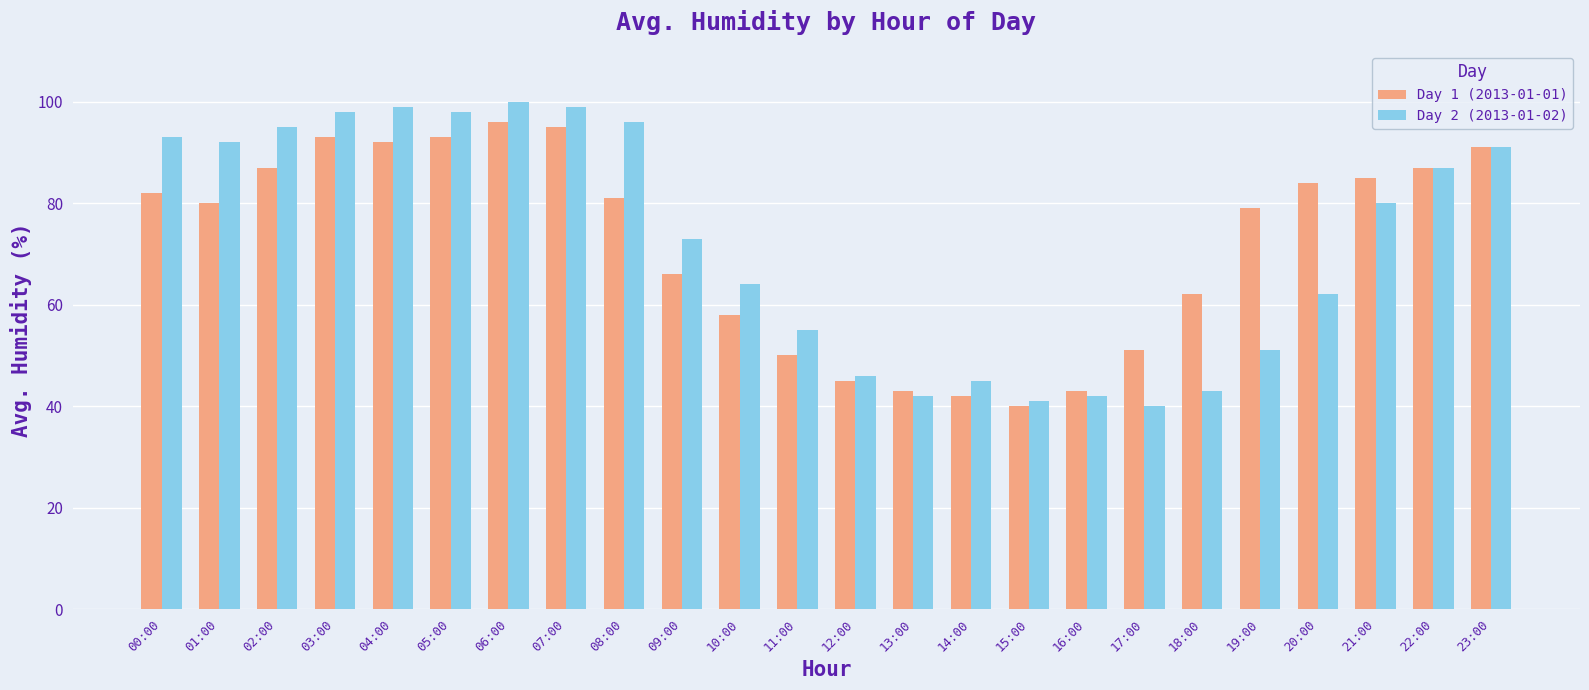

What is the spread (max minus min) of values at 06:00?

4